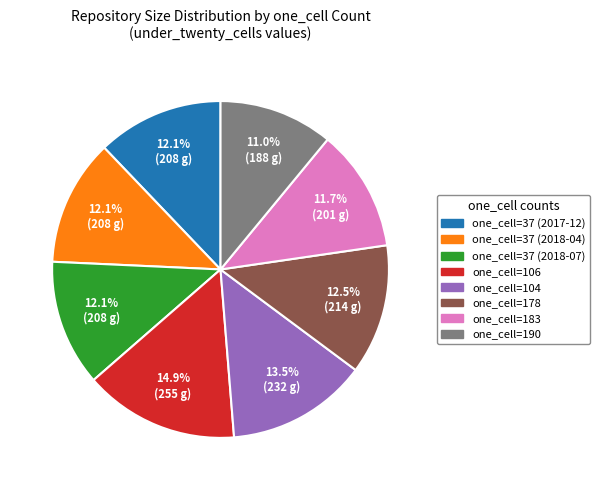

Is there a majority slice in this chart?

No